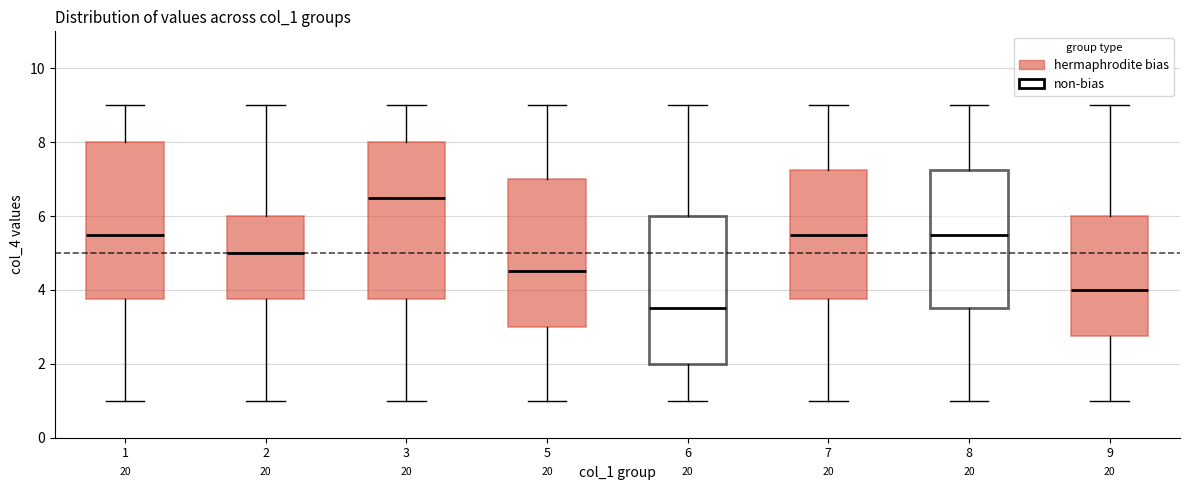

Which box's median line is the highest?

3